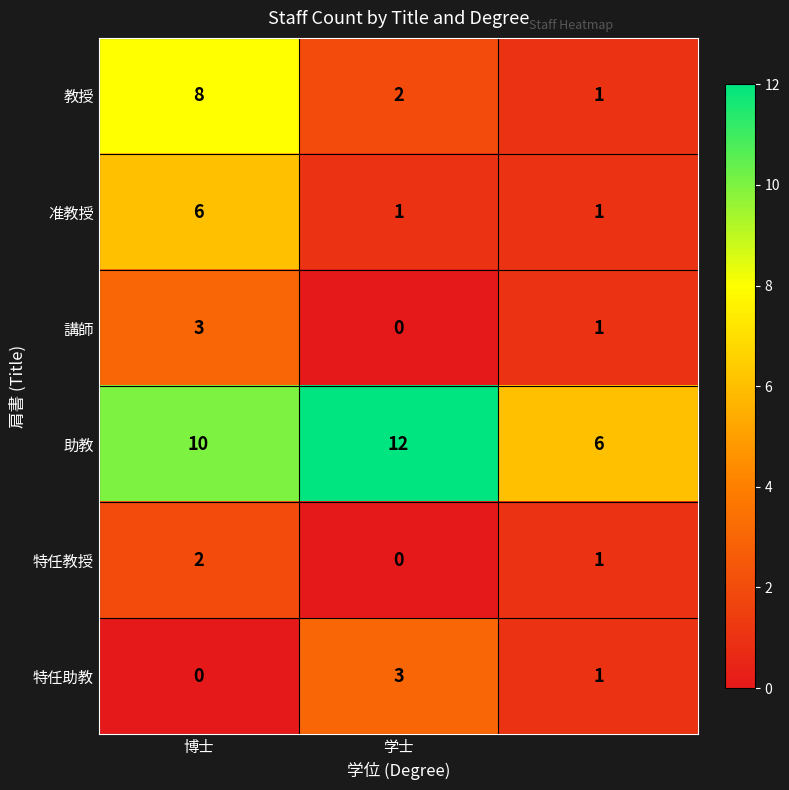

Count the number of data series in this chart.

6